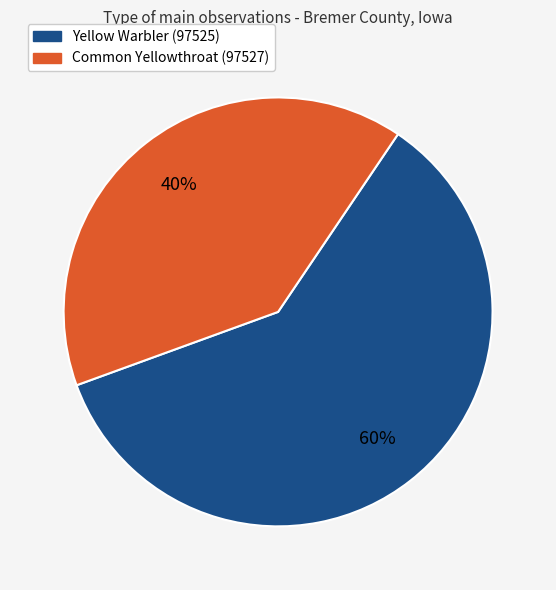

Does Common Yellowthroat (97527) account for over 50% of the chart?

No